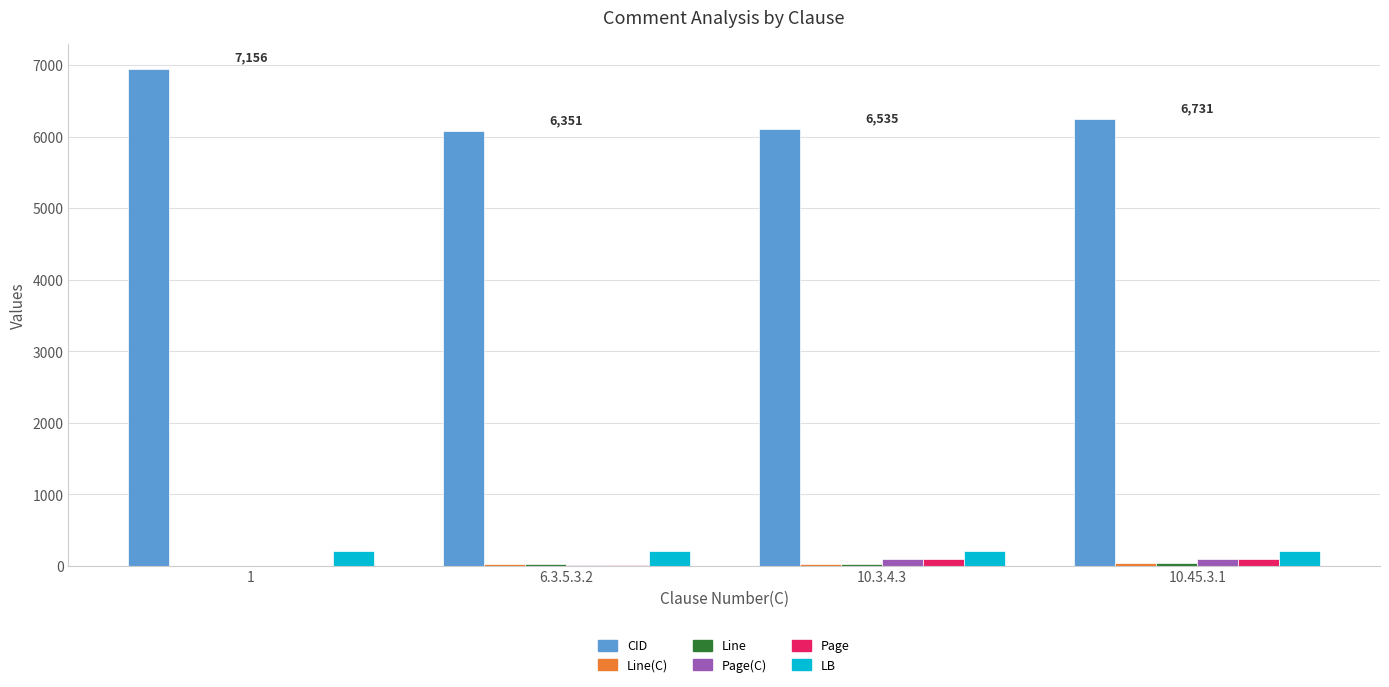

Which series changed the most between 1 and 10.3.4.3?

CID